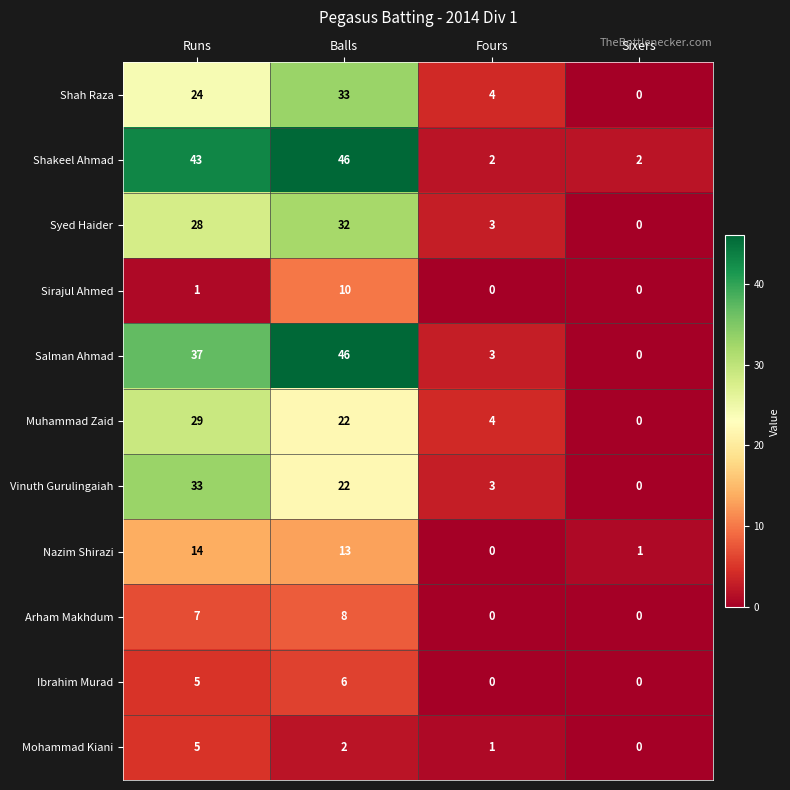

At how many categories does at least one series exceed 15?

2